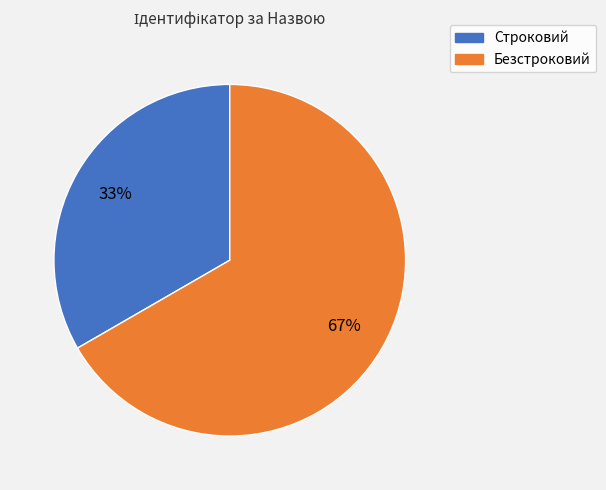

Rank the categories by value from lowest to highest.

Строковий, Безстроковий